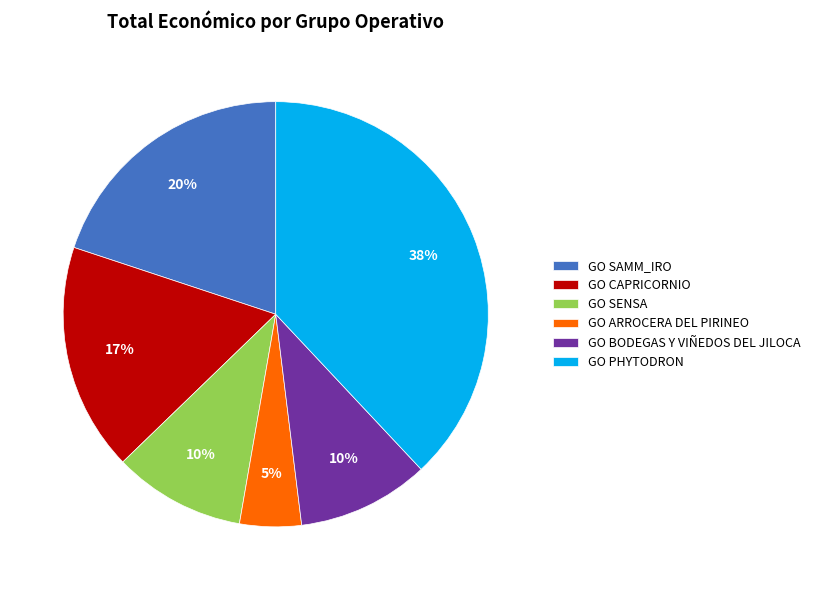

Approximately how many times larger is the value at GO BODEGAS Y VIÑEDOS DEL JILOCA compared to GO SENSA?

1.0